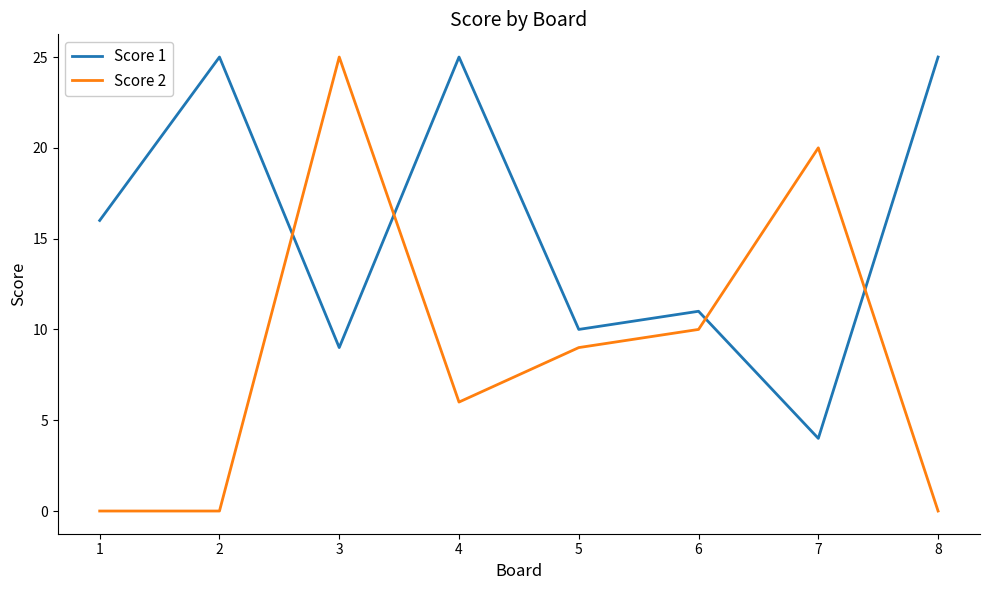

What is the maximum value shown in the chart?

25